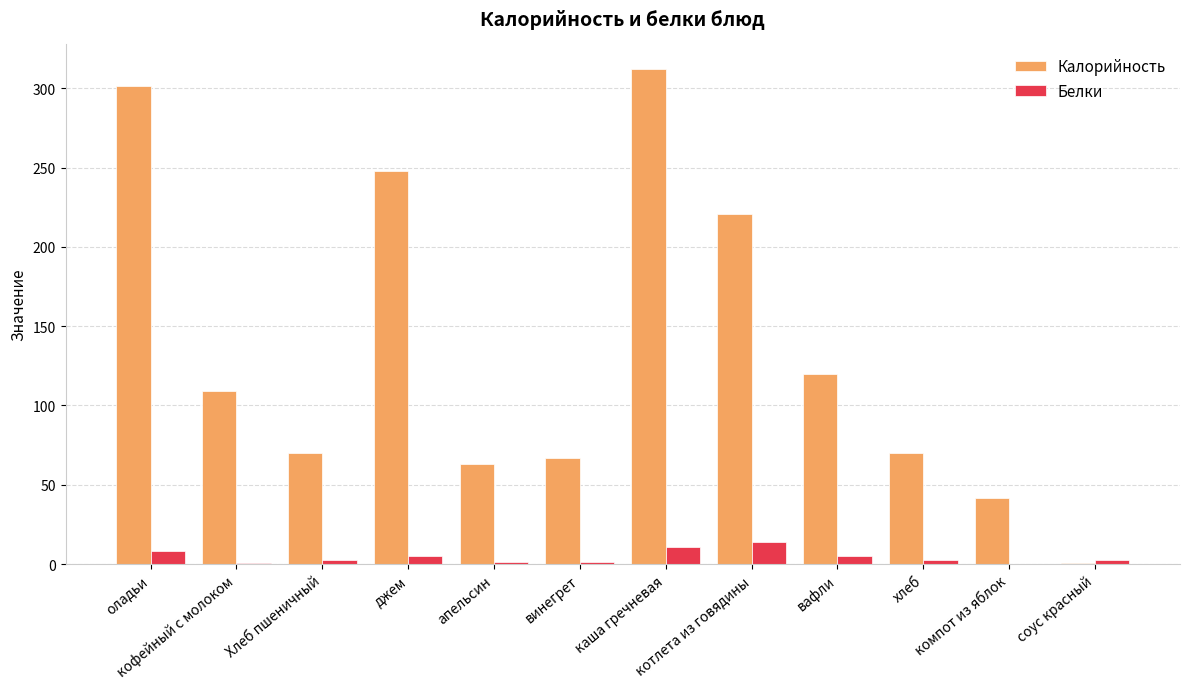

Count the number of data series in this chart.

2